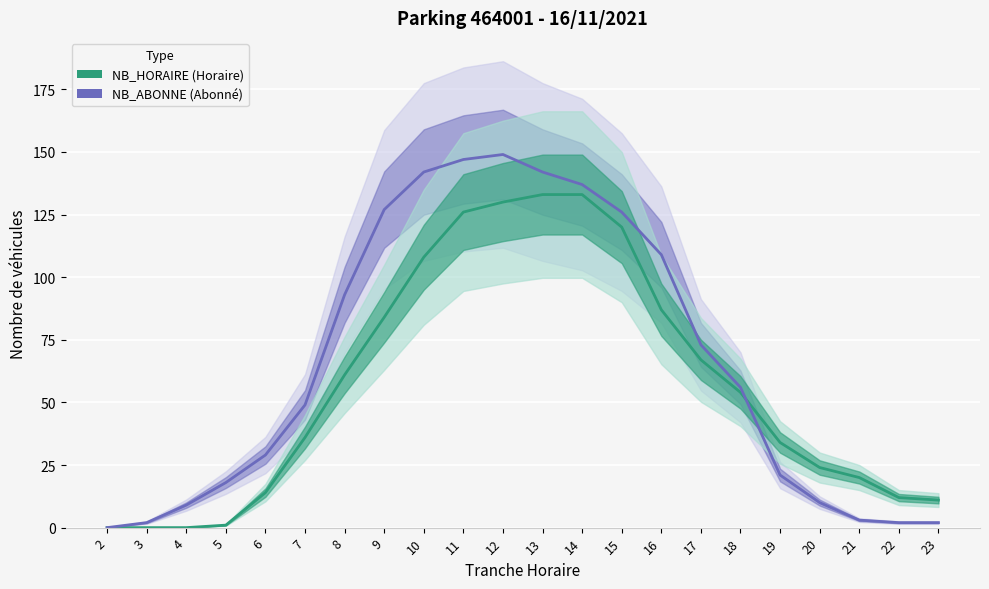

Where is NB_ABONNE nearest to the value 74?

17